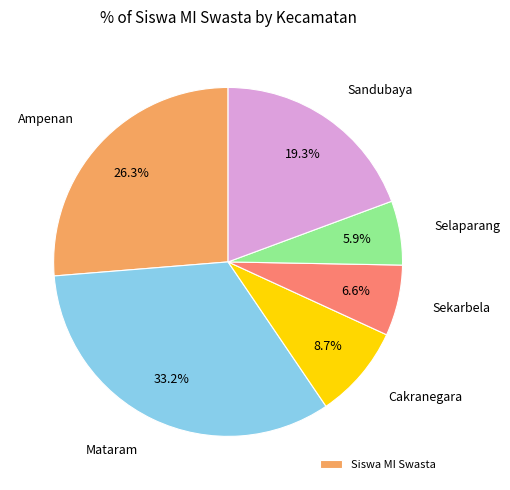

Does any single category account for the majority?

No